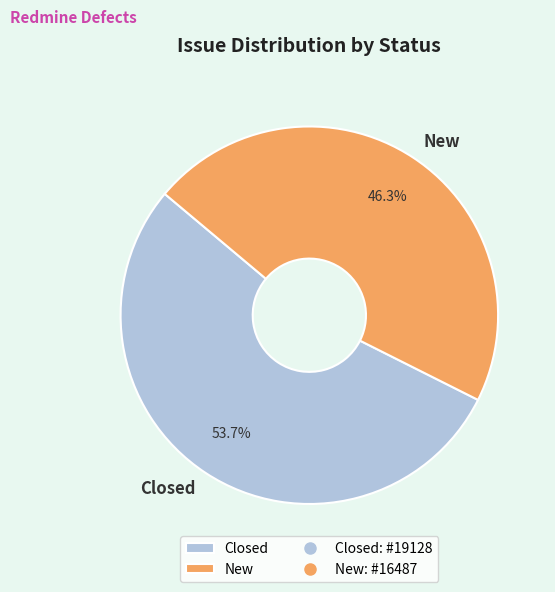

Count the number of slices in the pie.

2